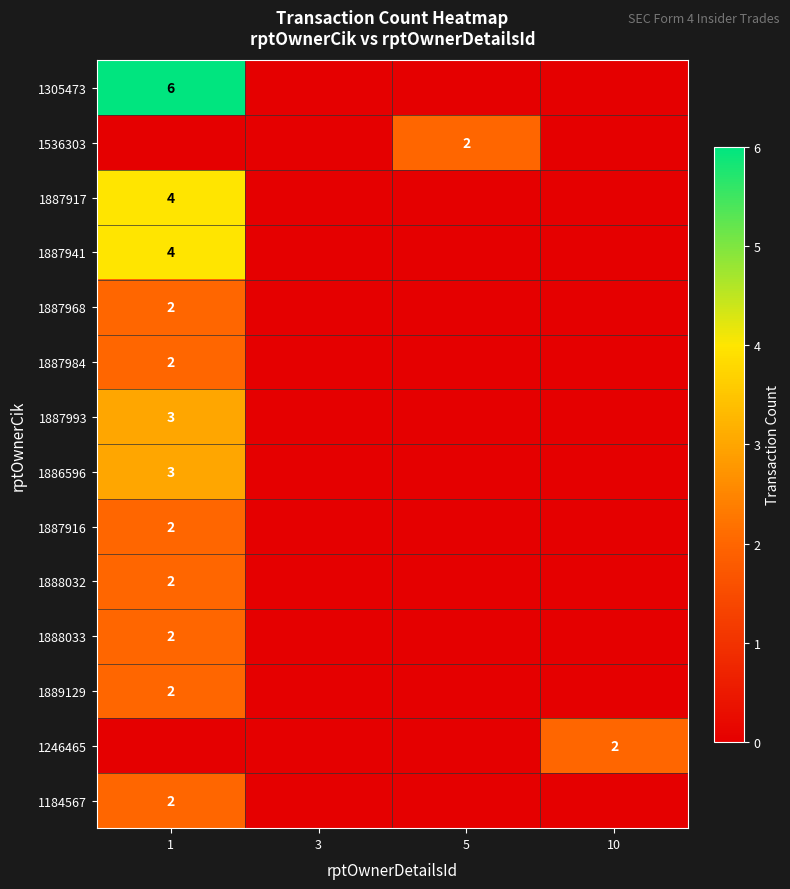

At which category is the sum across all series the highest?

1